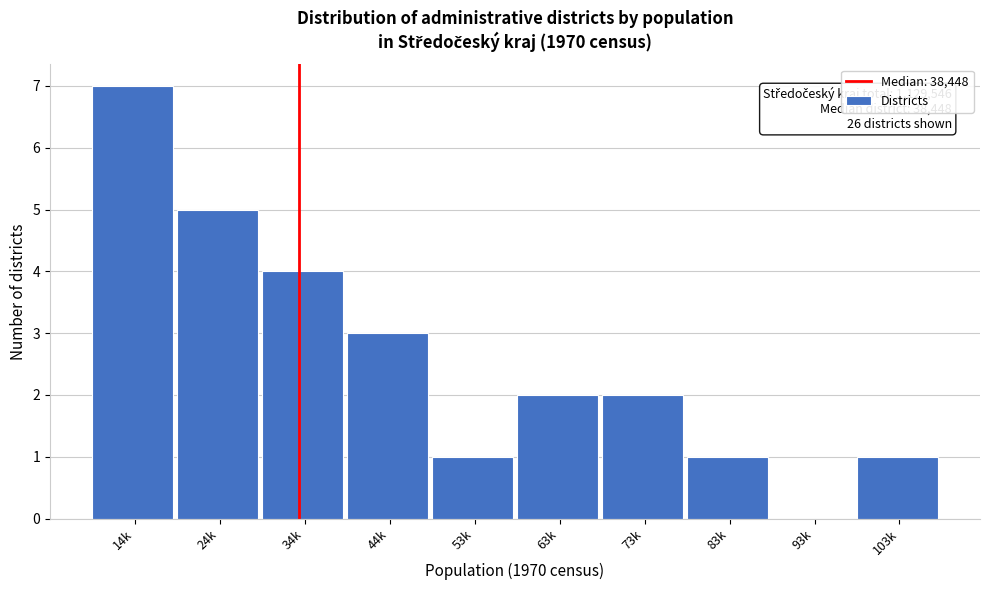

Reading left to right, transcribe all the data shown in this chart.

14k=7	24k=5	34k=4	44k=3	53k=1	63k=2	73k=2	83k=1	93k=0	103k=1